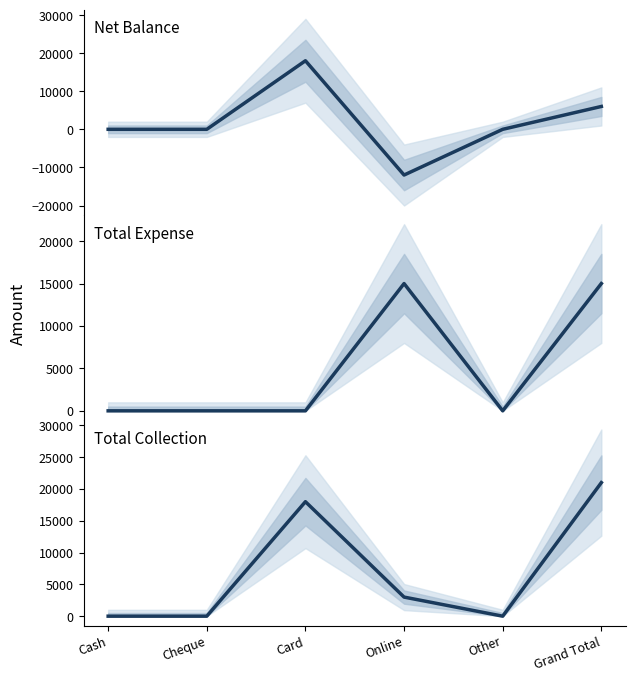

What is the smallest value displayed?

-12000